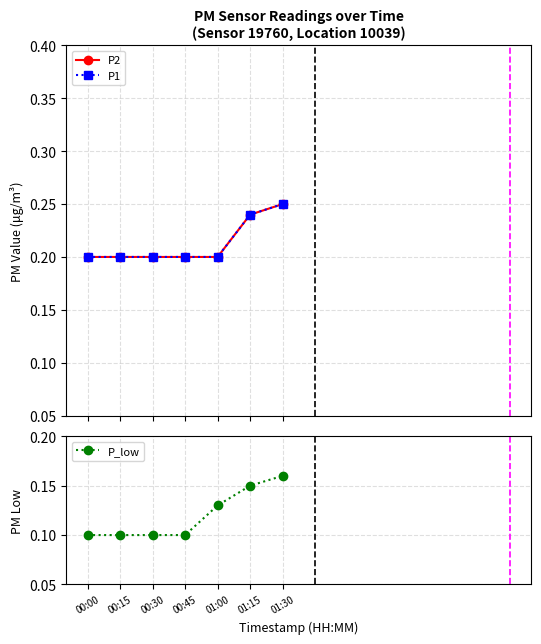

What is the difference between the highest and lowest values at 00:15?

0.1